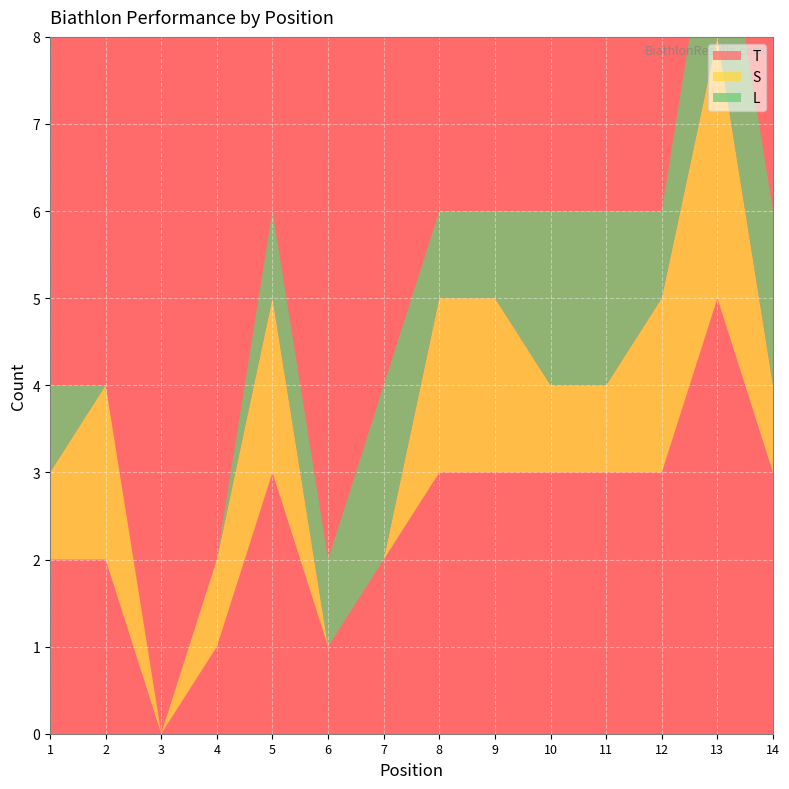

Reading left to right, what are all the values shown in this chart?

T: 2	2	0	1	3	1	2	3	3	3	3	3	5	3
S: 1	2	0	1	2	0	0	2	2	1	1	2	3	1
L: 1	0	0	0	1	1	2	1	1	2	2	1	2	2